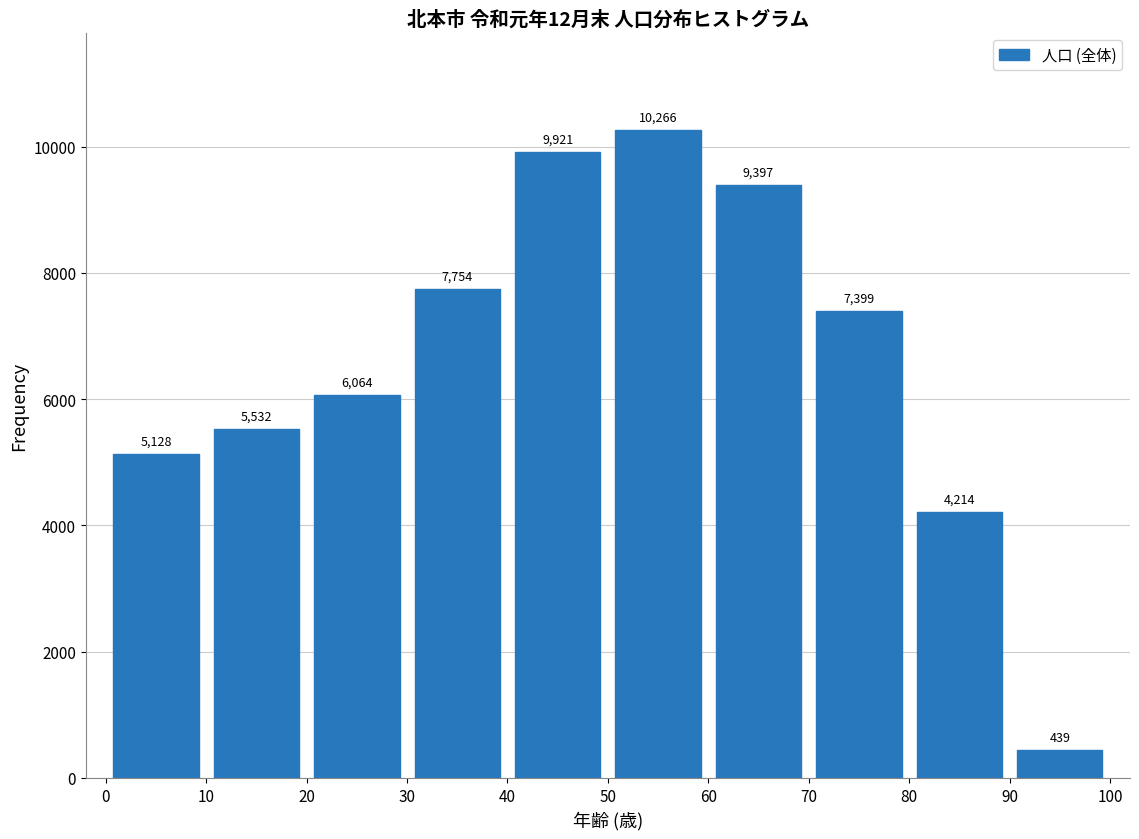

Reading left to right, transcribe this chart: for each bar, give the range it covers on the x-axis and its height.

0 to 10: 5128
10 to 20: 5532
20 to 30: 6064
30 to 40: 7754
40 to 50: 9921
50 to 60: 10266
60 to 70: 9397
70 to 80: 7399
80 to 90: 4214
90 to 100: 439